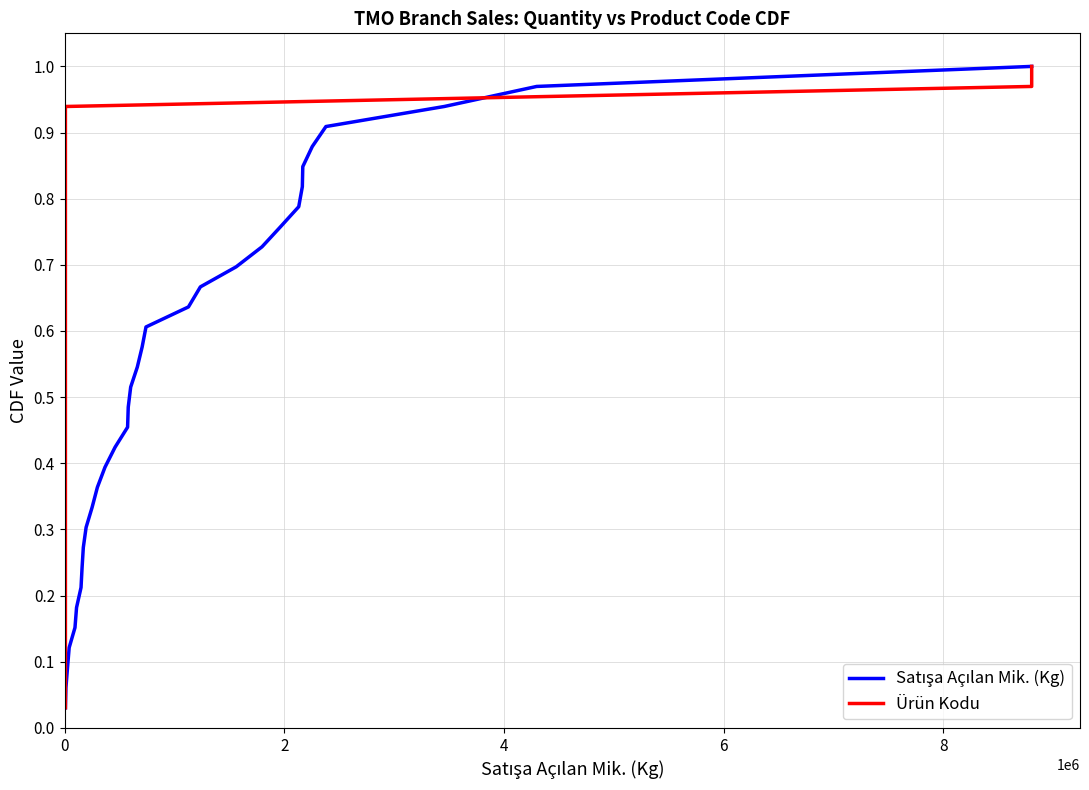

What is the average value of the Ürün Kodu series?

0.5